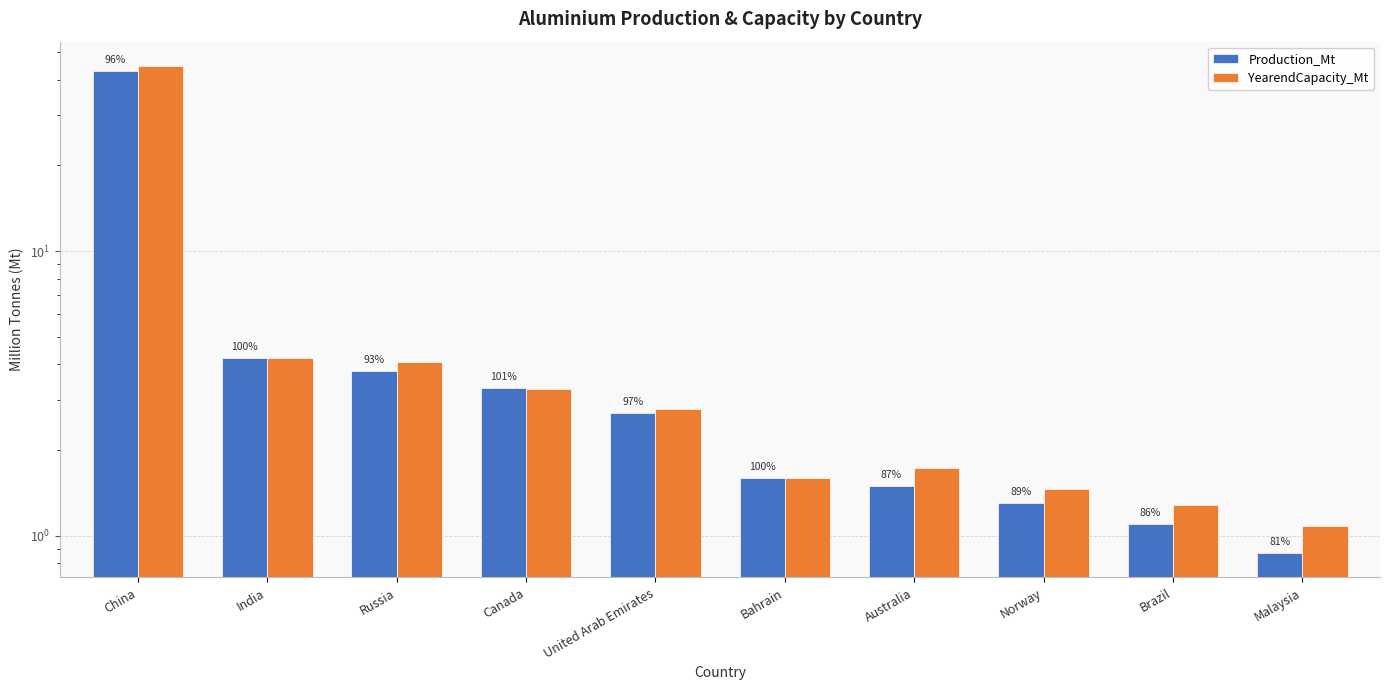

What is the difference between the maximum and minimum values in the Production_Mt series?

42.1